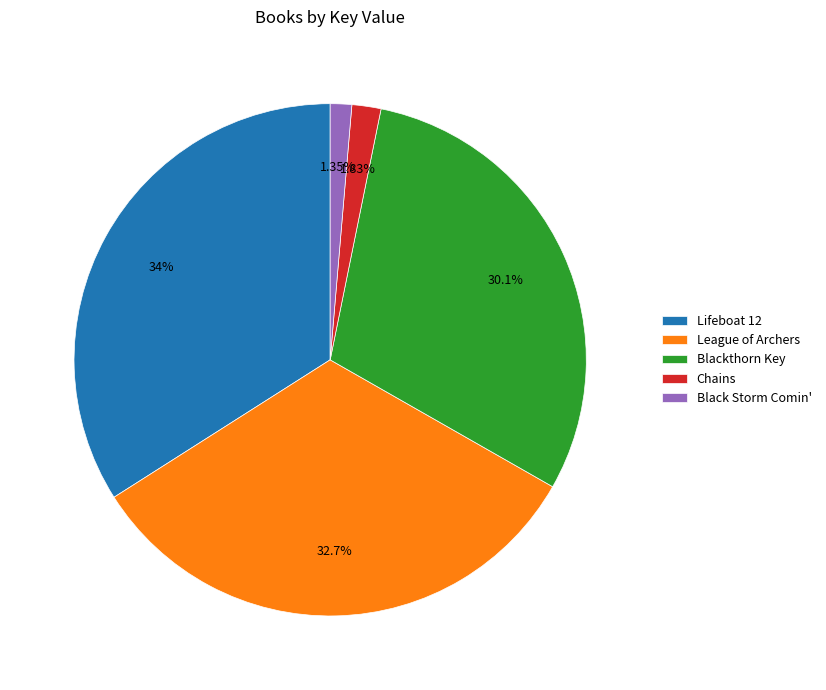

True or false: Chains accounts for 16% of the total.

False